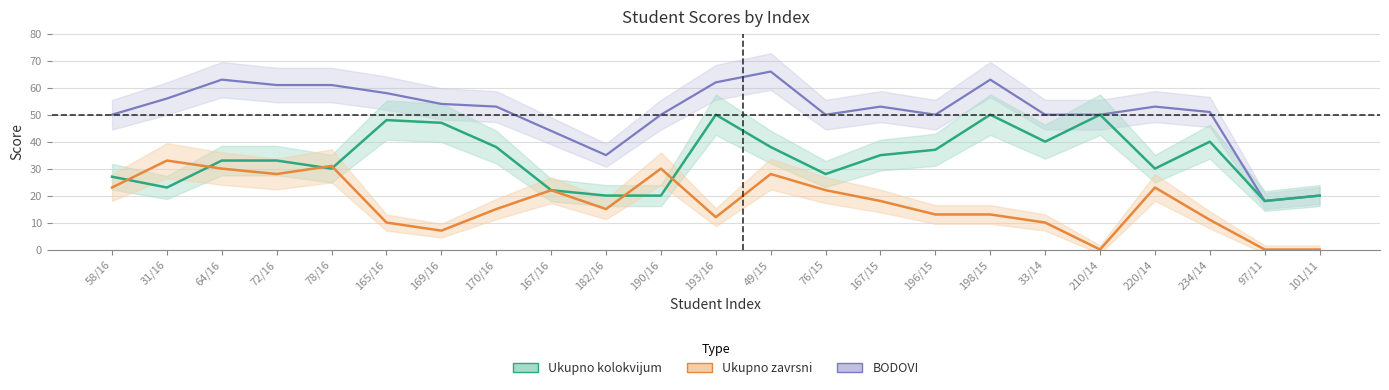

What is the total value across all series at 193/16?

124